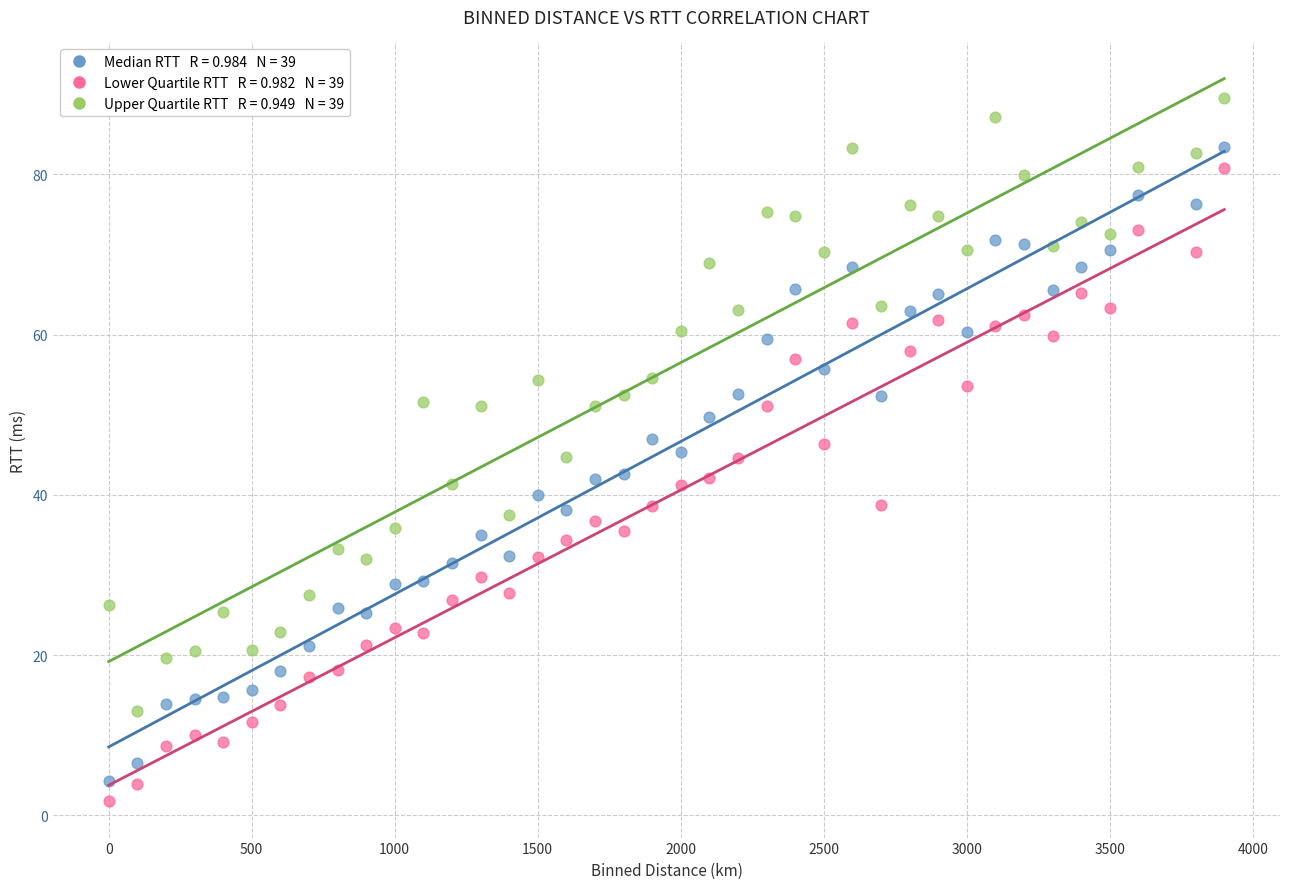

Across all data points, what is the range of Y values (max minus min)?

87.7